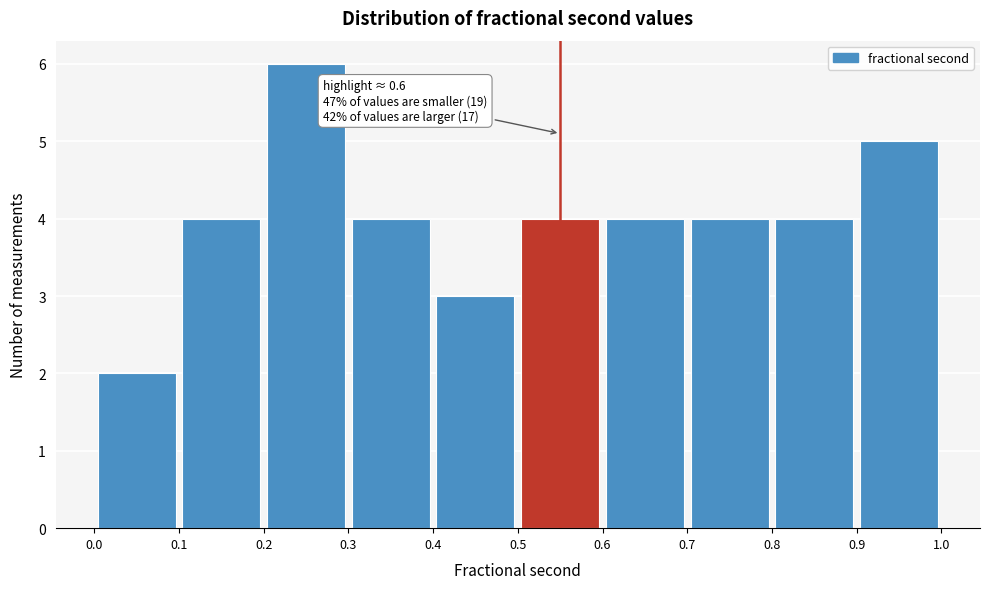

Which range on the x-axis has the tallest bar?

0.2 to 0.3